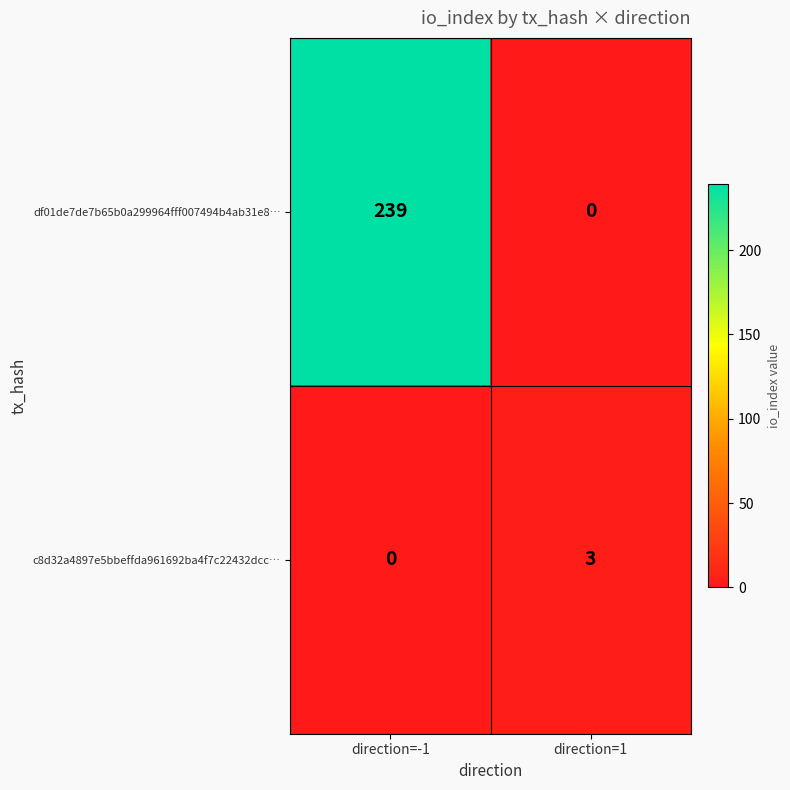

At which category is the sum across all series the highest?

direction=-1